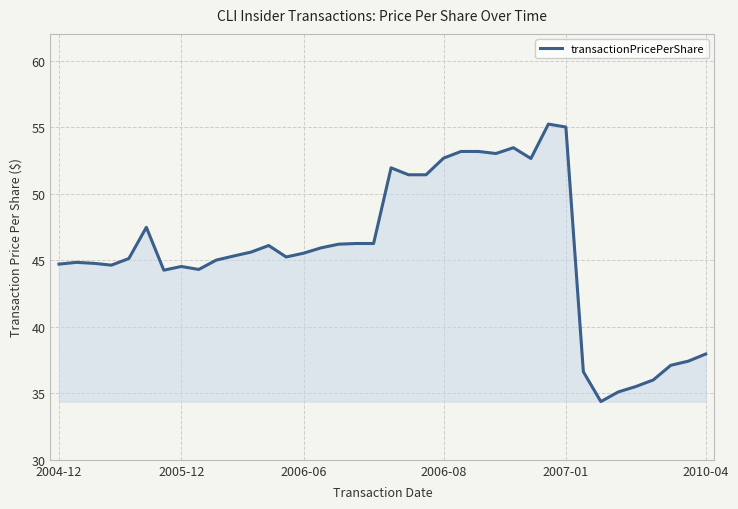

What is the smallest value displayed?

34.4